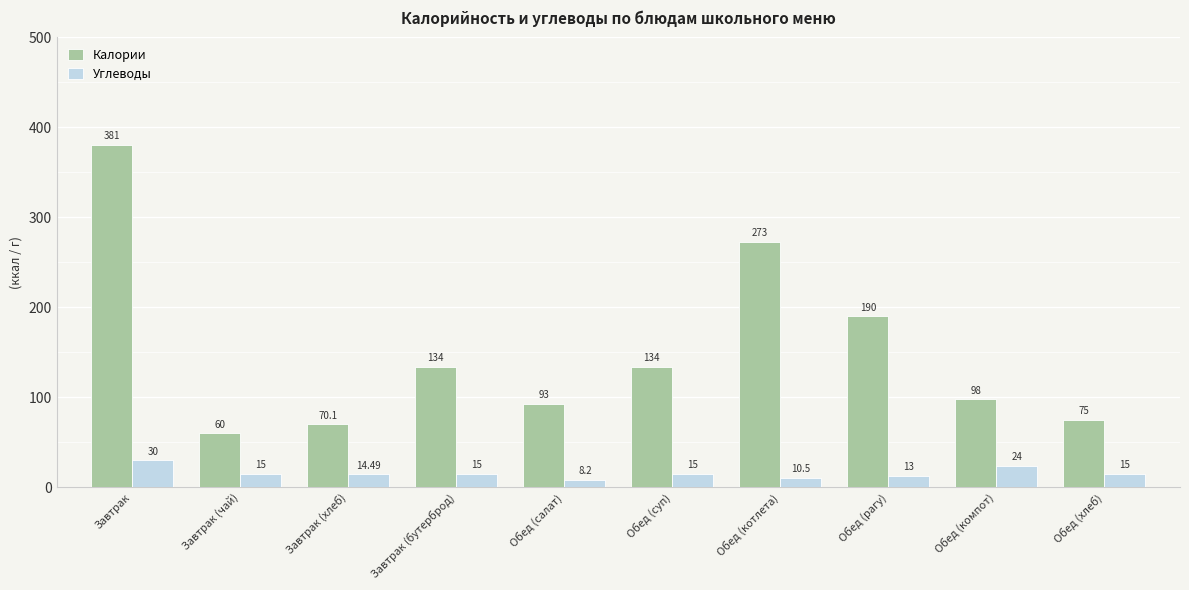

Rank the series at Обед (компот) from highest to lowest value.

Калории, Углеводы